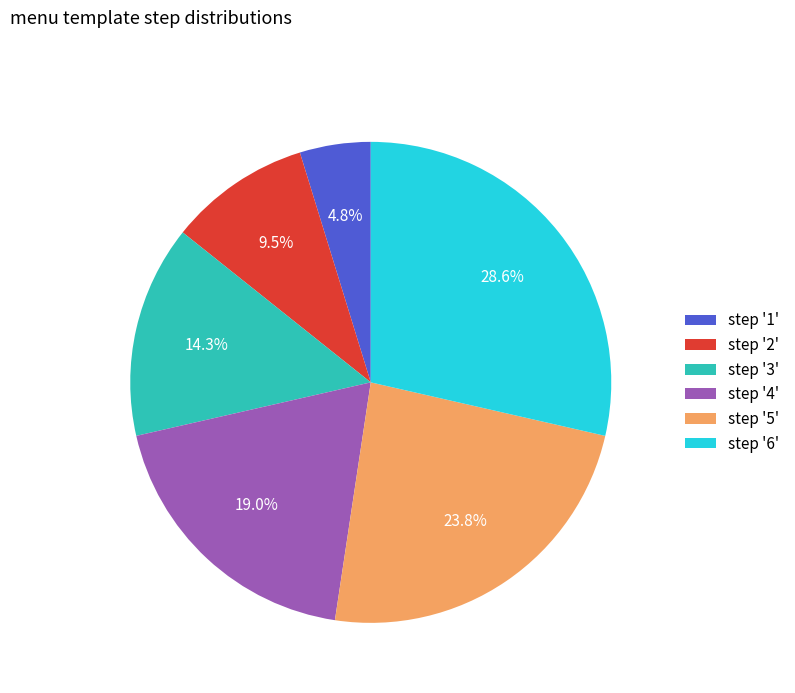

Rank the categories by value from lowest to highest.

step '1', step '2', step '3', step '4', step '5', step '6'